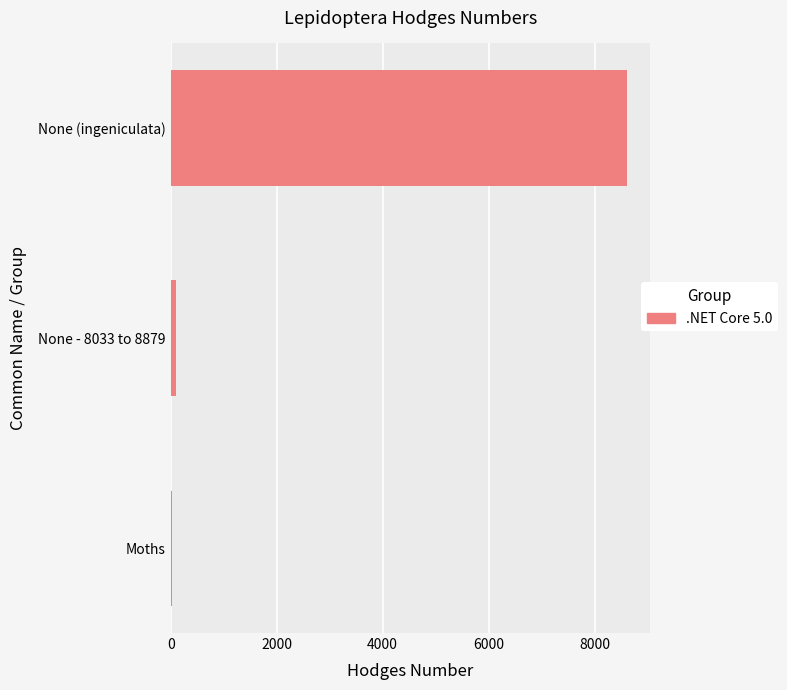

How many bars are there in total?

3